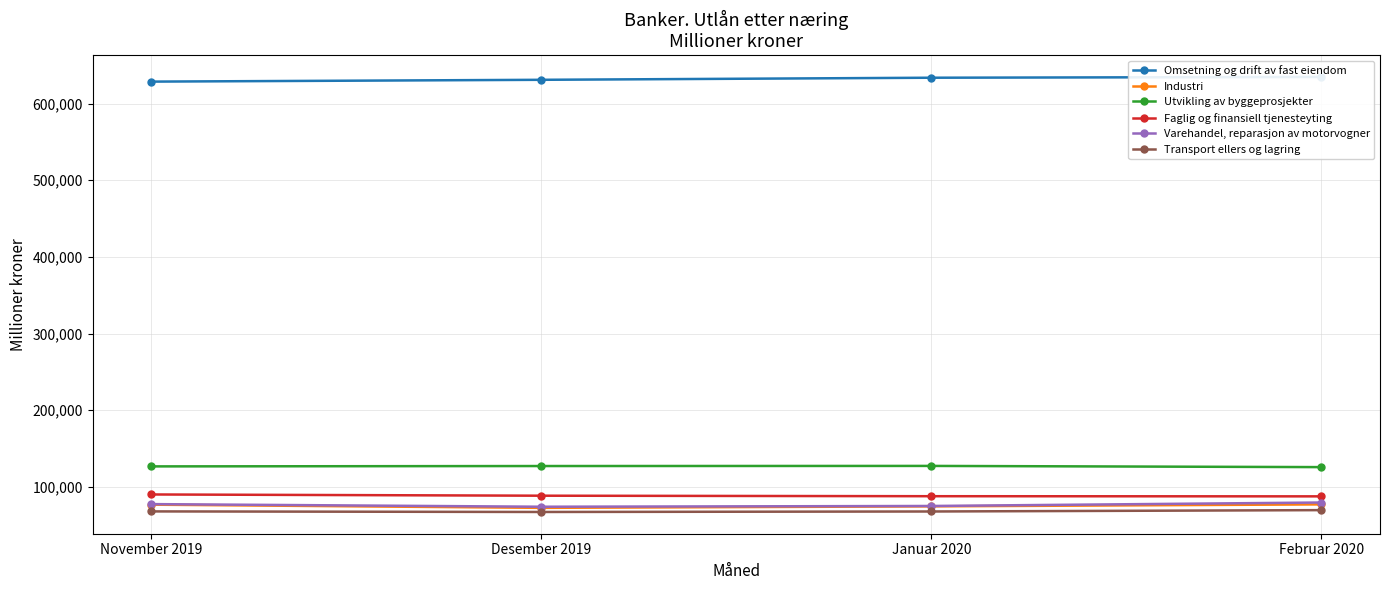

At Januar 2020, list the series in order from largest to smallest.

Omsetning og drift av fast eiendom, Utvikling av byggeprosjekter, Faglig og finansiell tjenesteyting, Varehandel, reparasjon av motorvogner, Industri, Transport ellers og lagring